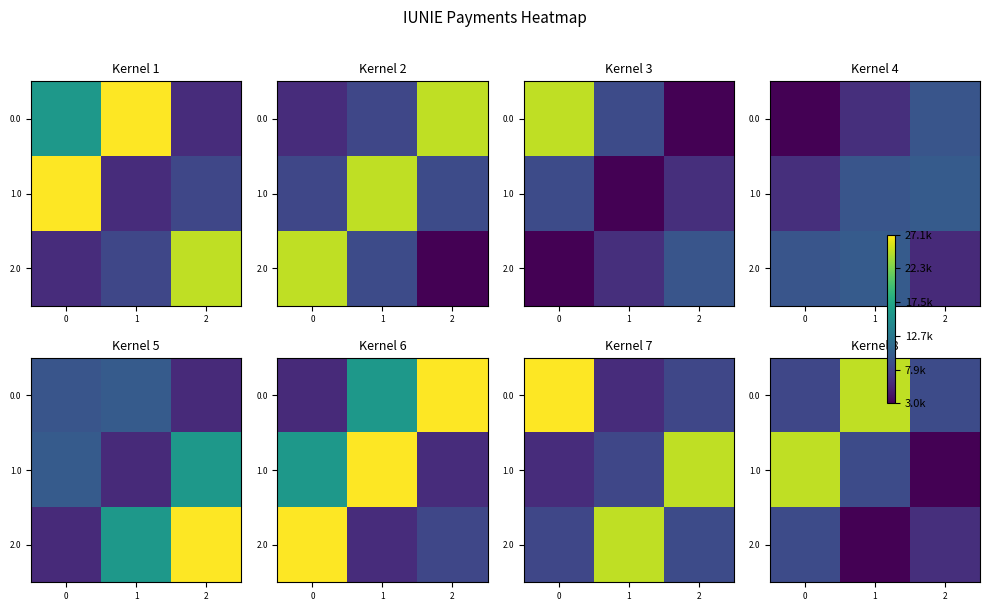

What is the difference between the highest and lowest values at 2?

5530.6